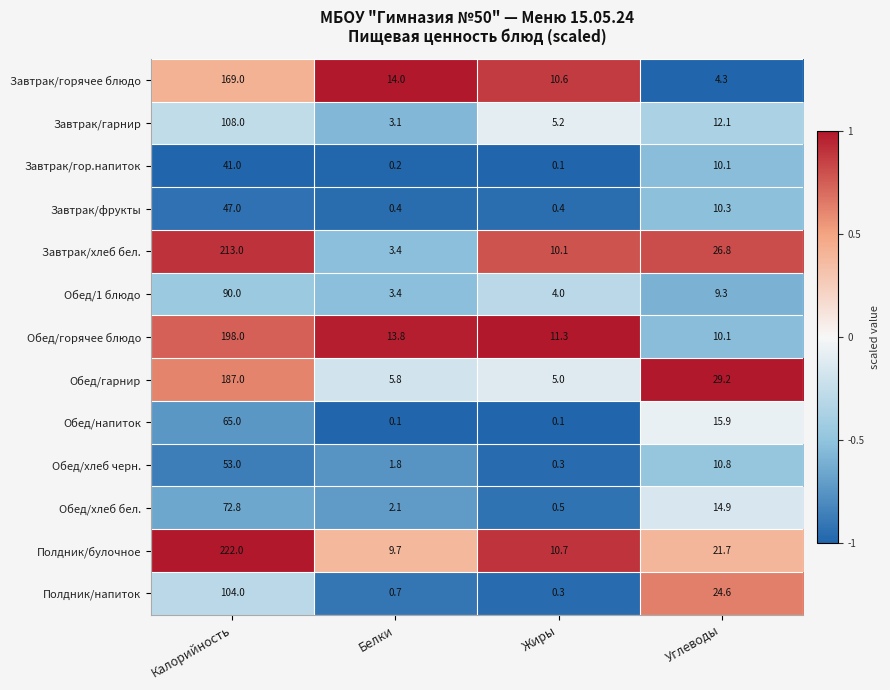

The Завтрак/фрукты series shows 0.4 at Белки. True or false?

True